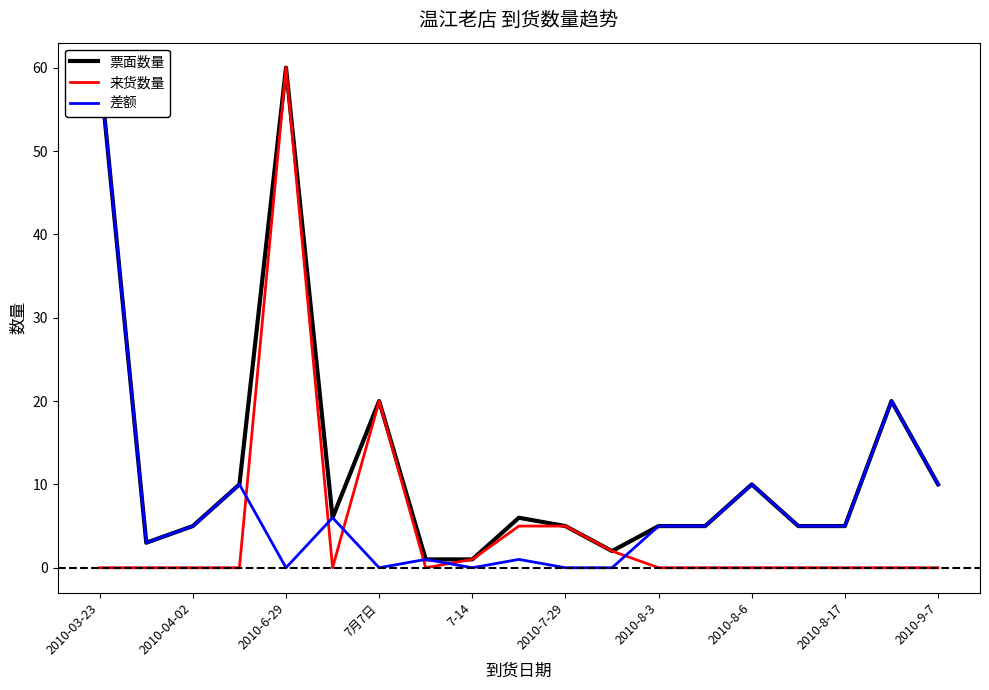

What is the value of the 票面数量 point at the 8th from the left?

1